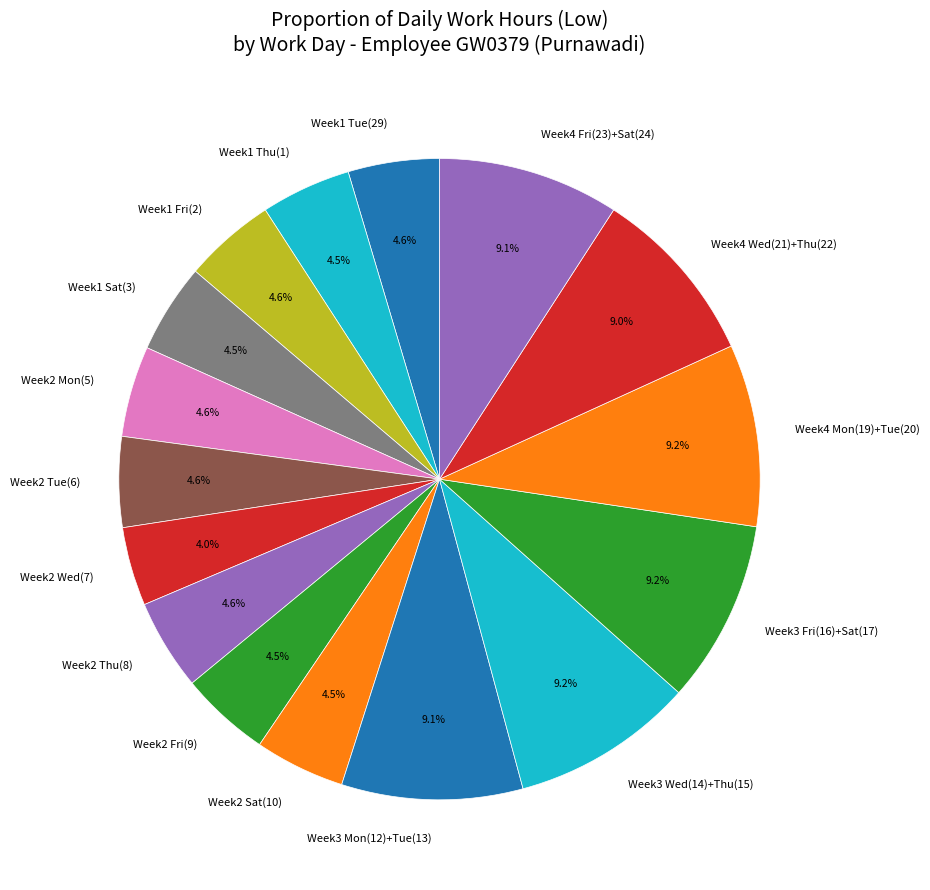

Between Week2 Wed(7) and Week3 Wed(14)+Thu(15), which is larger?

Week3 Wed(14)+Thu(15)